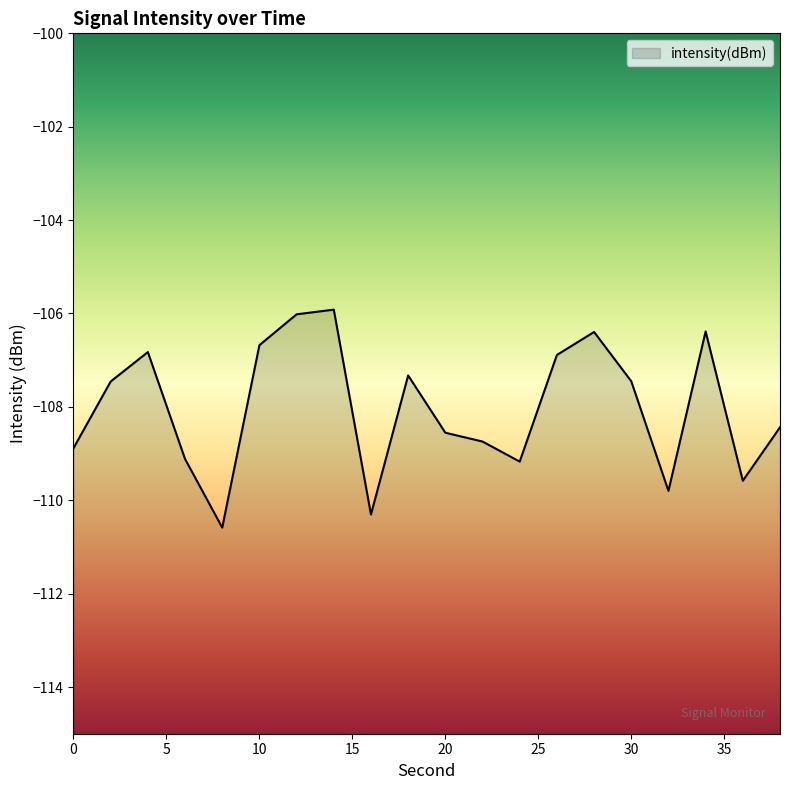

What is the change in value from 2 to 28?

+1.1